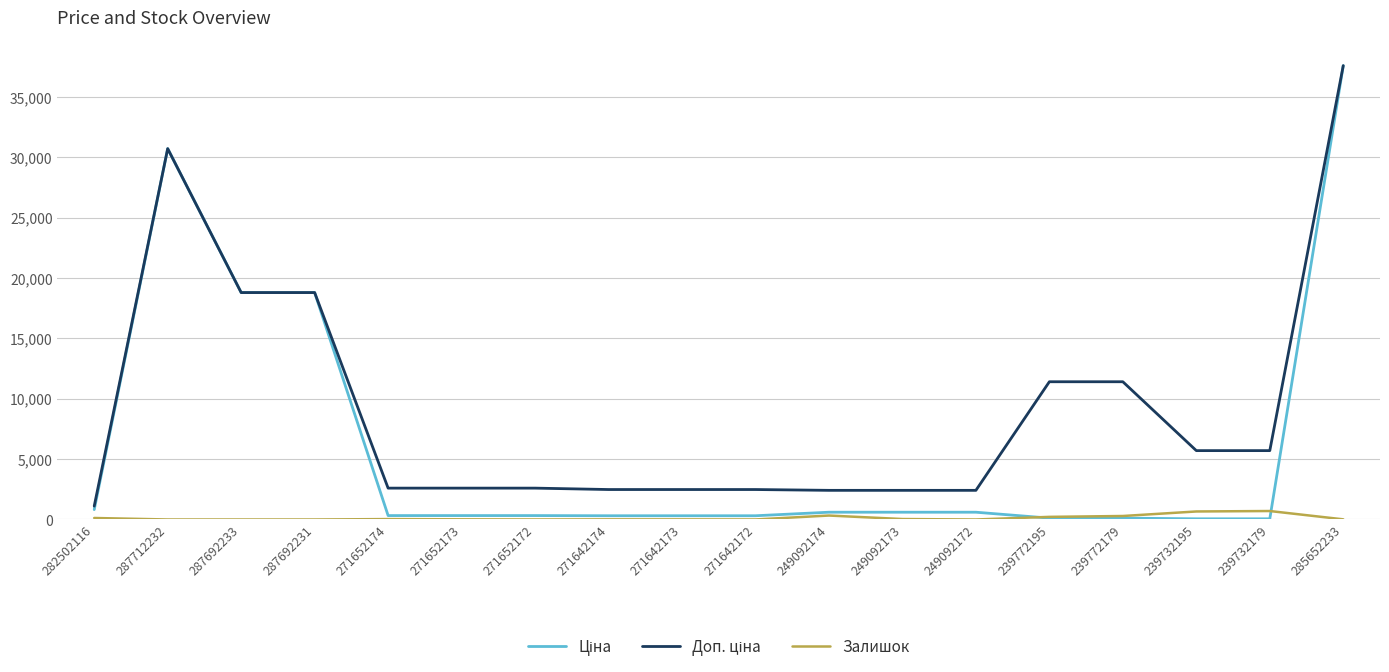

At which category is the sum across all series the highest?

285652233